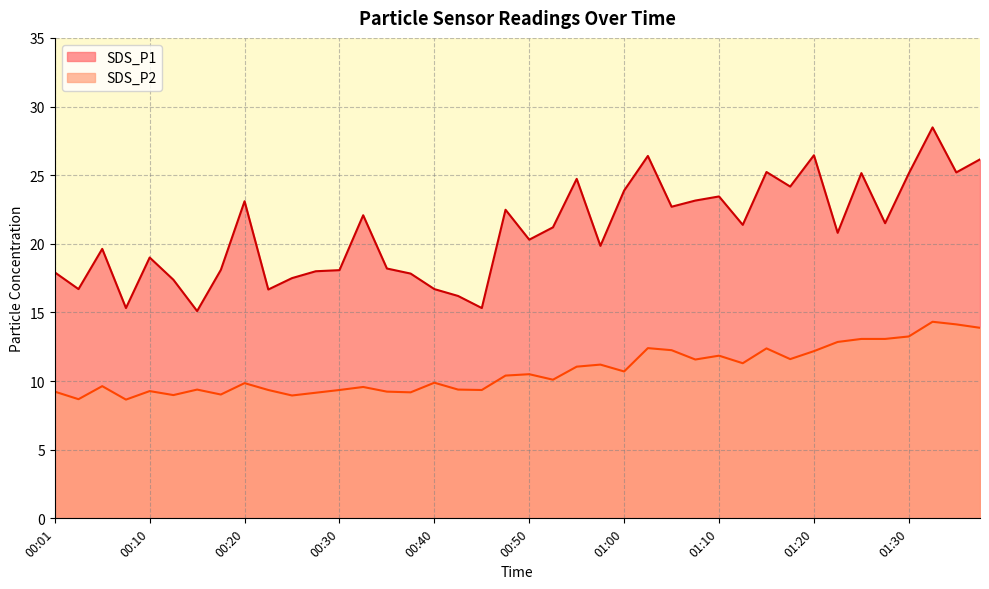

What is the difference between the highest and lowest values at 00:50?

9.8